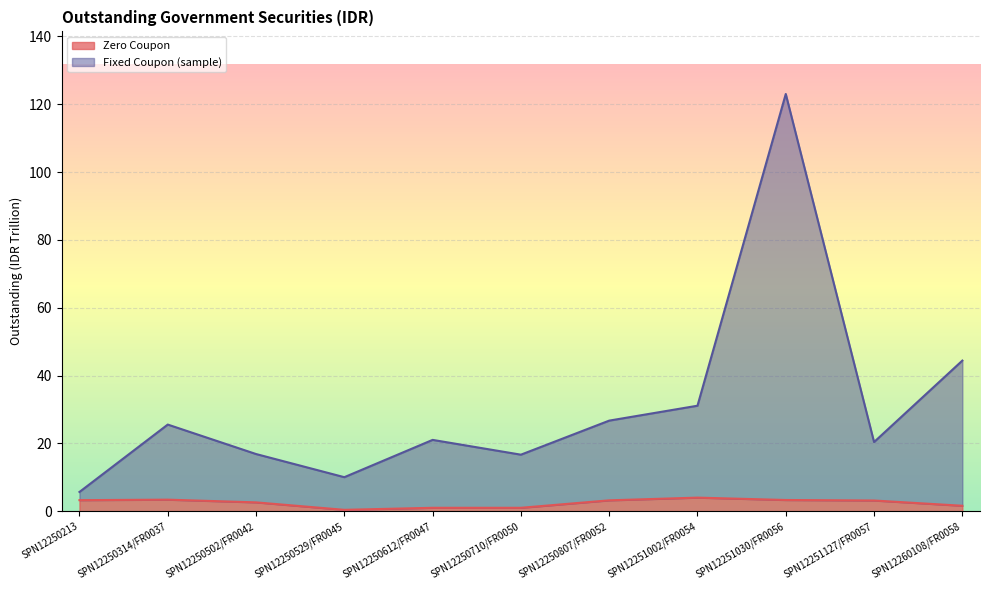

What is the difference between the Fixed Coupon (sample) values at SPN12250612/FR0047 and SPN12250529/FR0045?

11.0